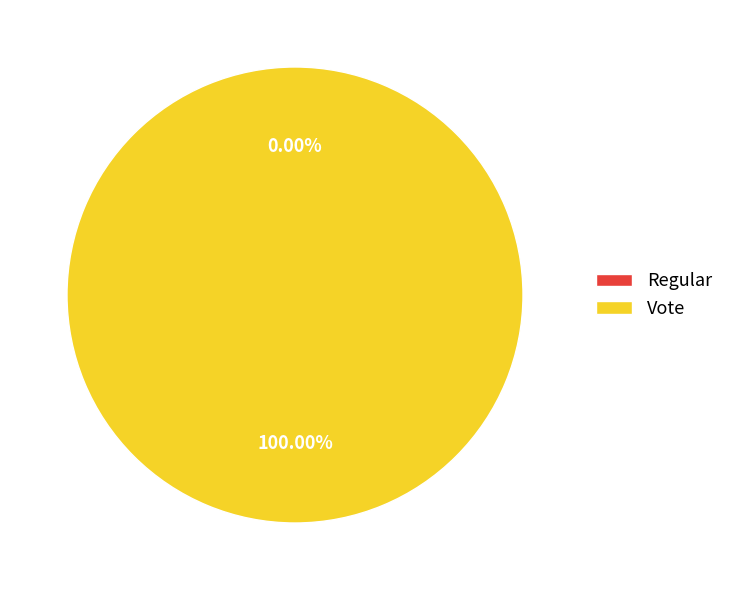

Rank the categories by value from lowest to highest.

Regular, Vote